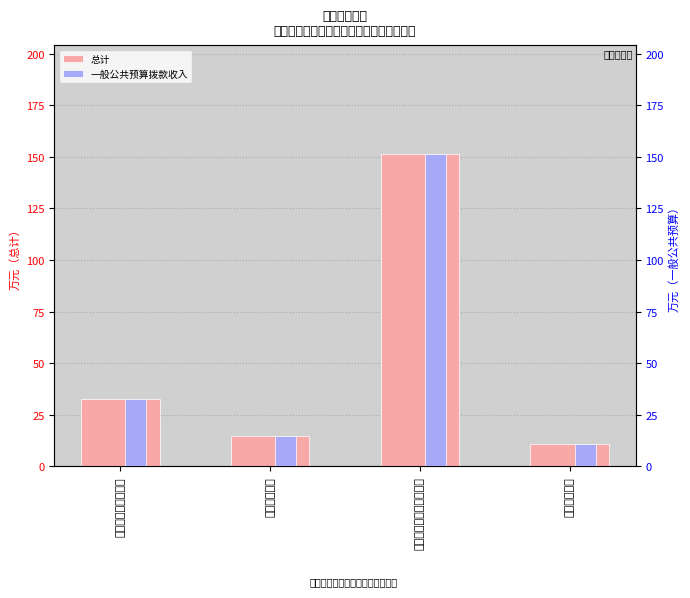

What is the greatest value displayed?

151.2